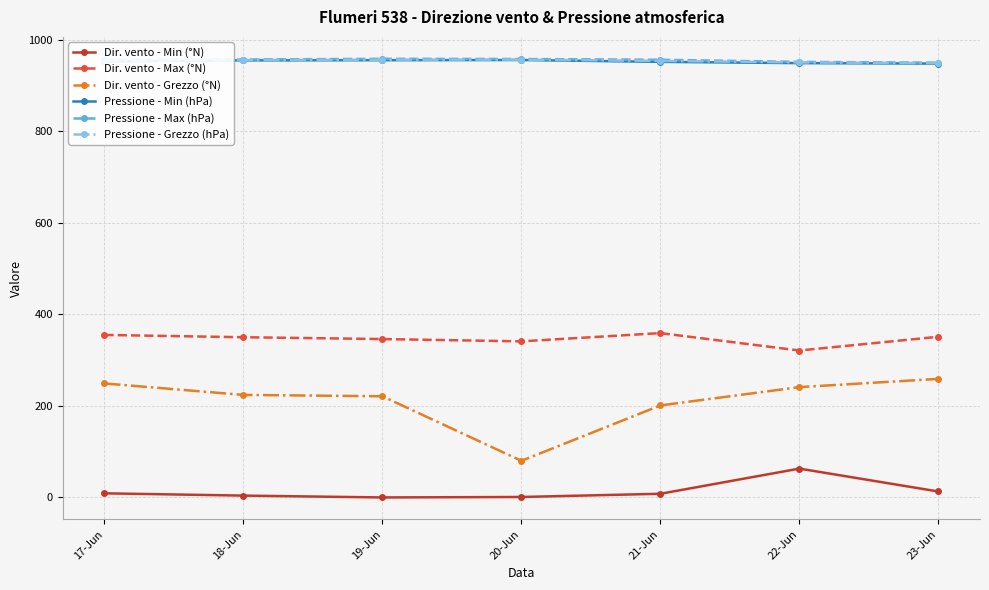

True or false: Pressione - Min (hPa) and Pressione - Max (hPa) cross at least once.

False